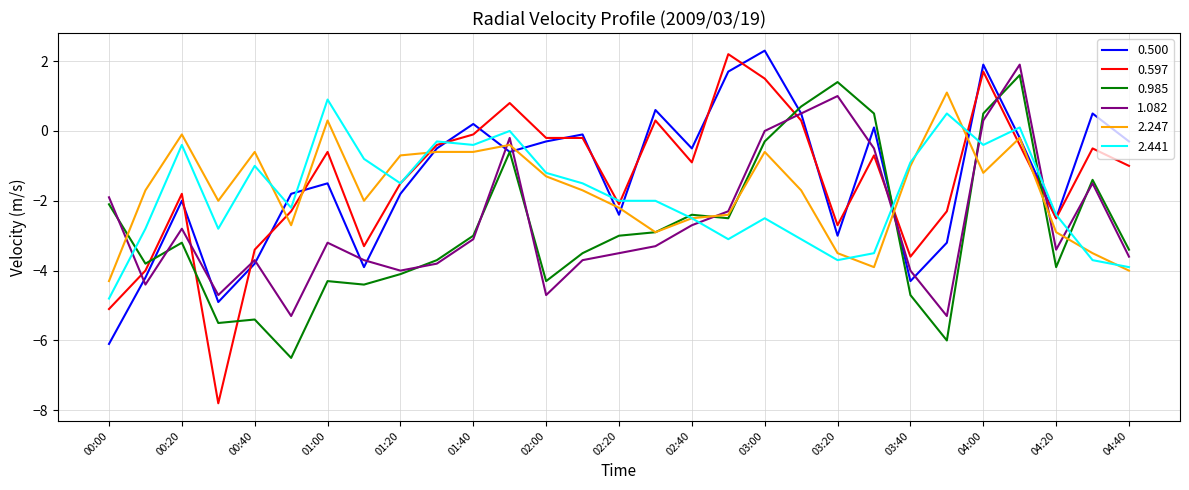

How many lines are shown in the chart?

6